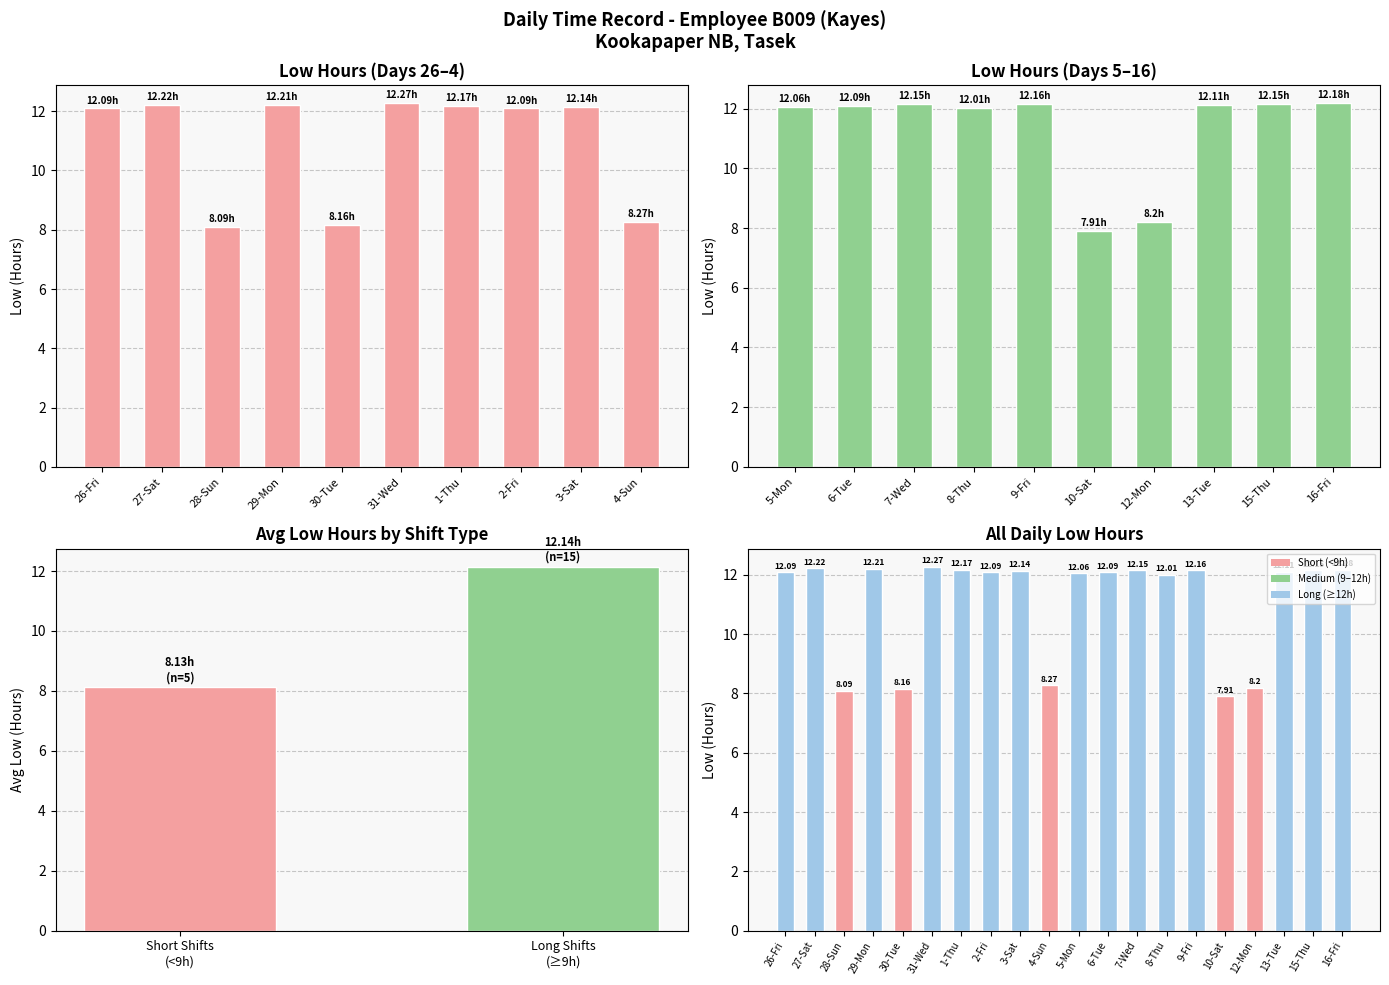

What is the difference between the maximum and minimum values?

4.4